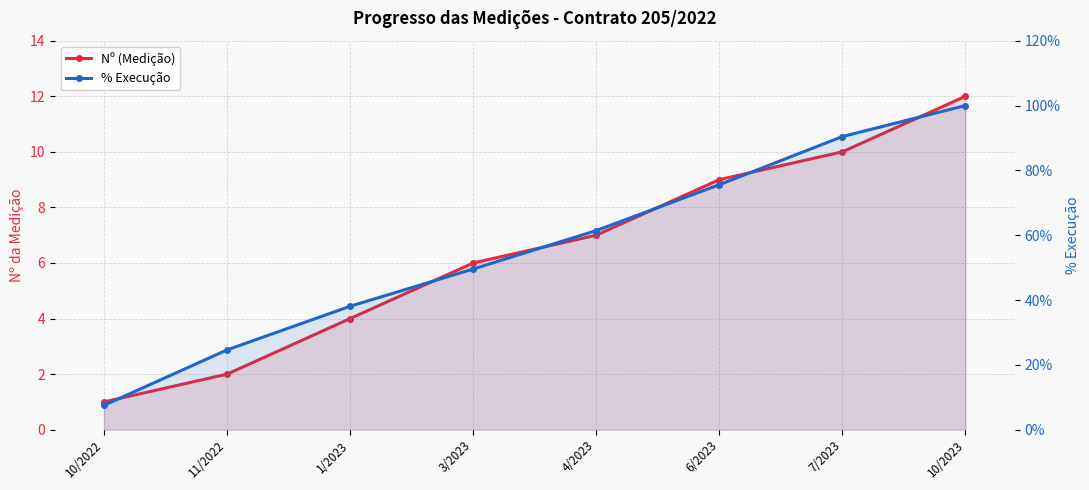

What is the spread (max minus min) of values at 10/2023?

88.0